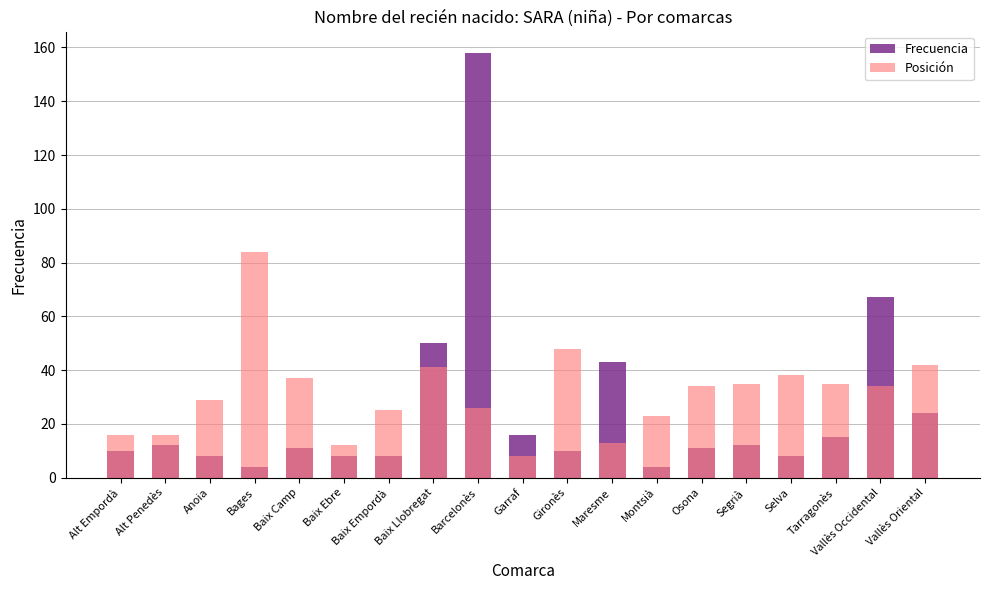

What is the minimum value shown in the chart?

4